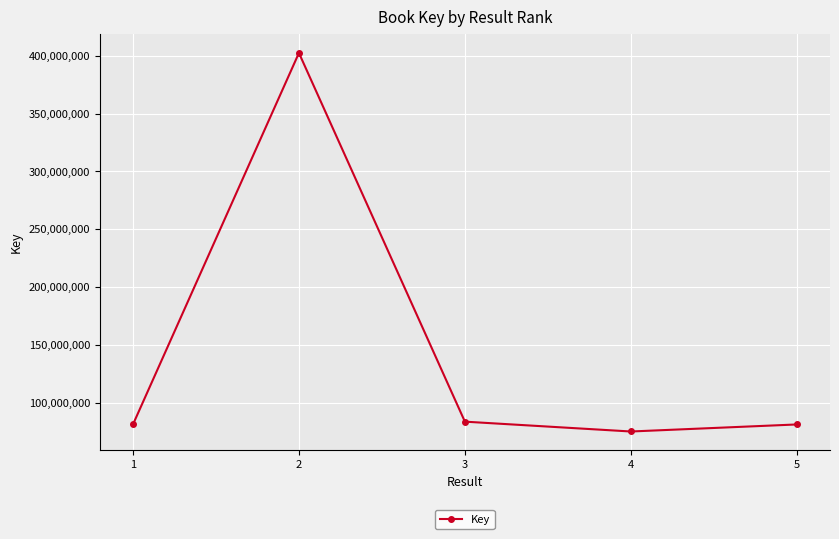

Is this an area chart (filled region under the line)?

No